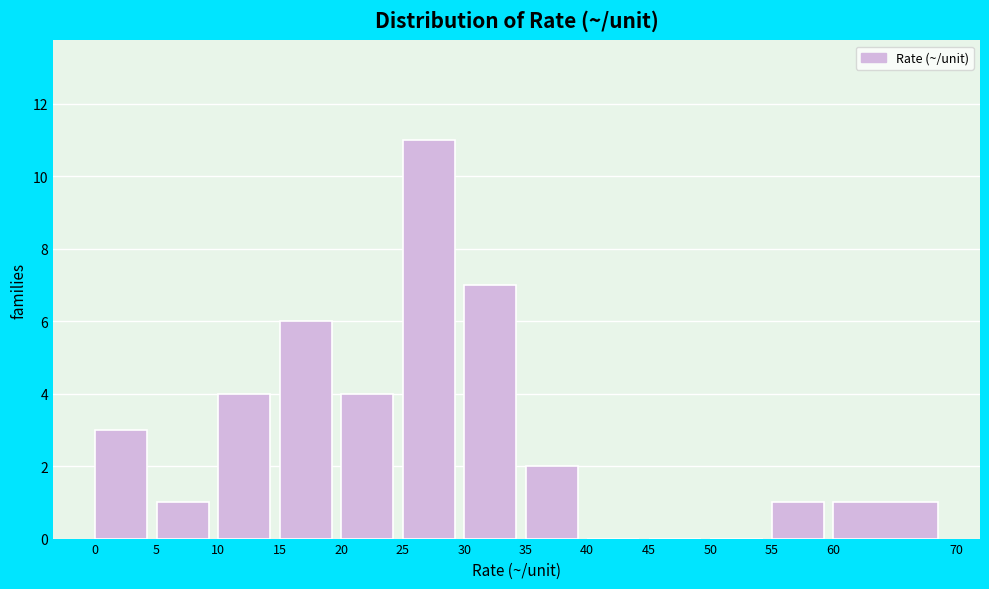

Over which range of the x-axis is the bar tallest?

25 to 30